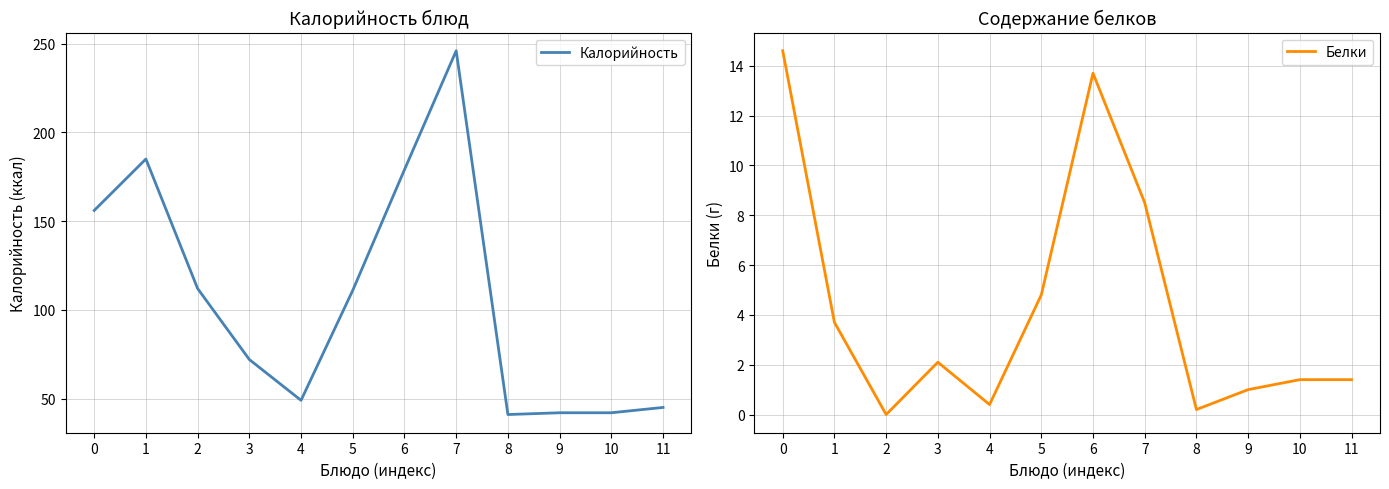

The Белки series shows 8.3 at 2. True or false?

False